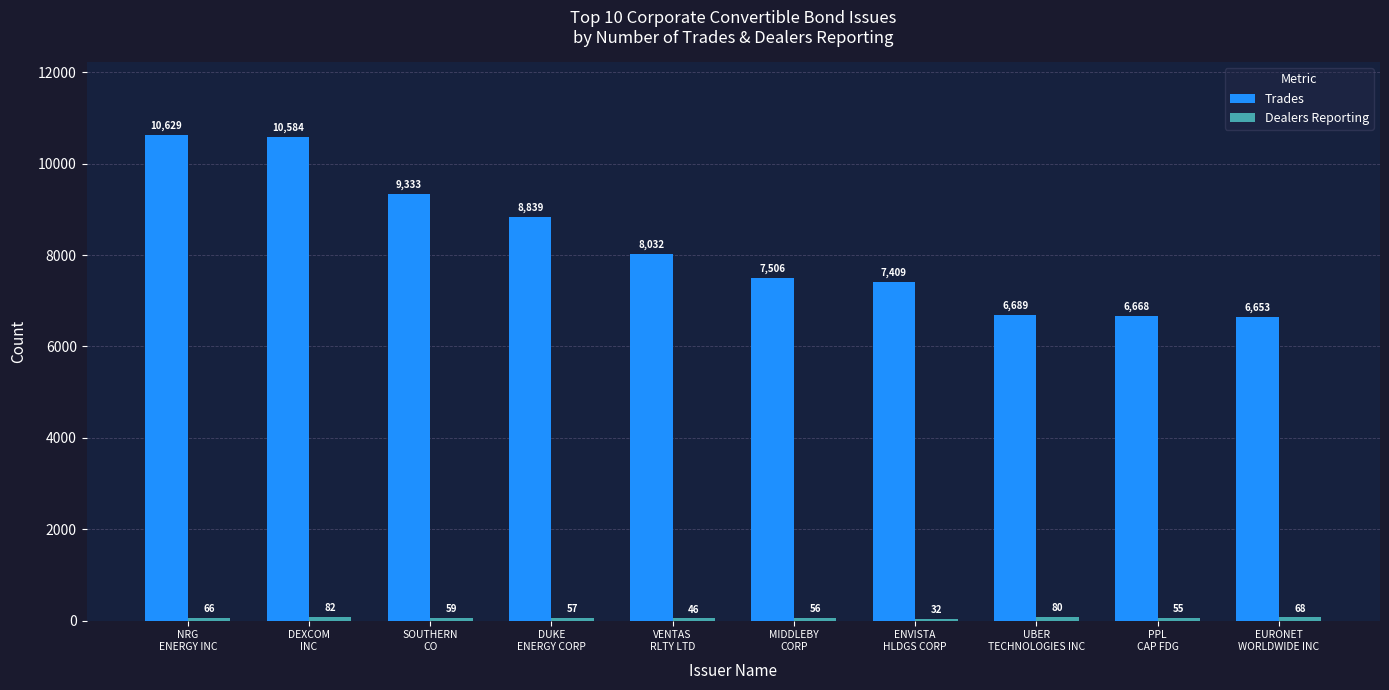

The value of Trades at UBER
TECHNOLOGIES INC is 6689. True or false?

True